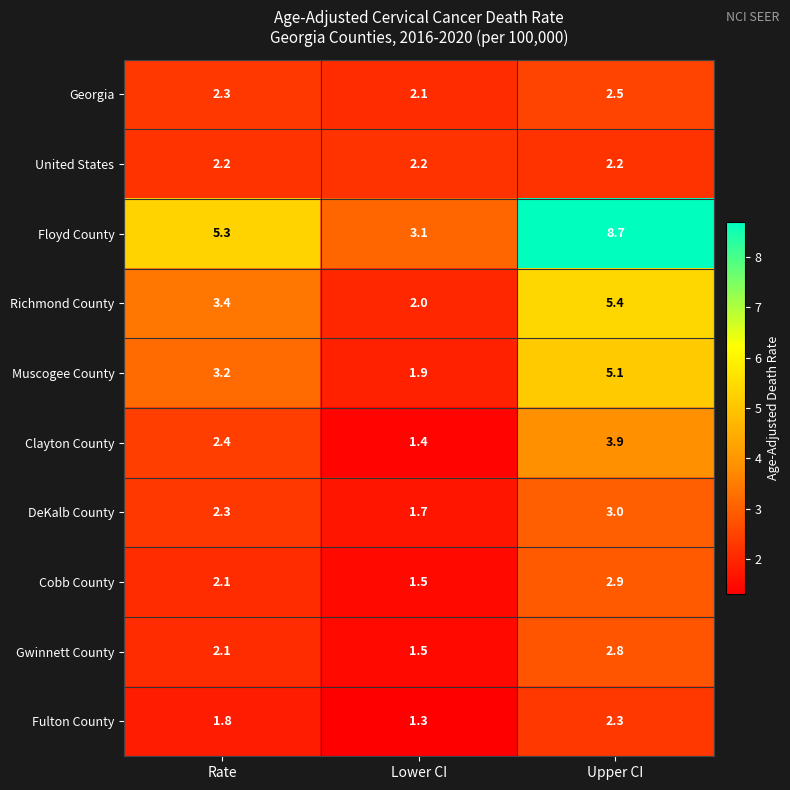

Read the Richmond County value at Lower CI.

2.0